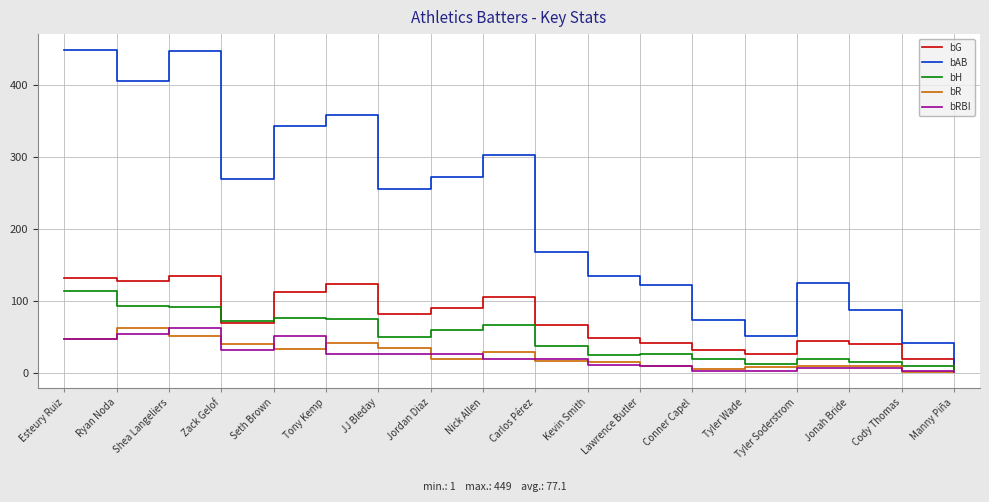

Which series has the largest total across all categories?

bAB